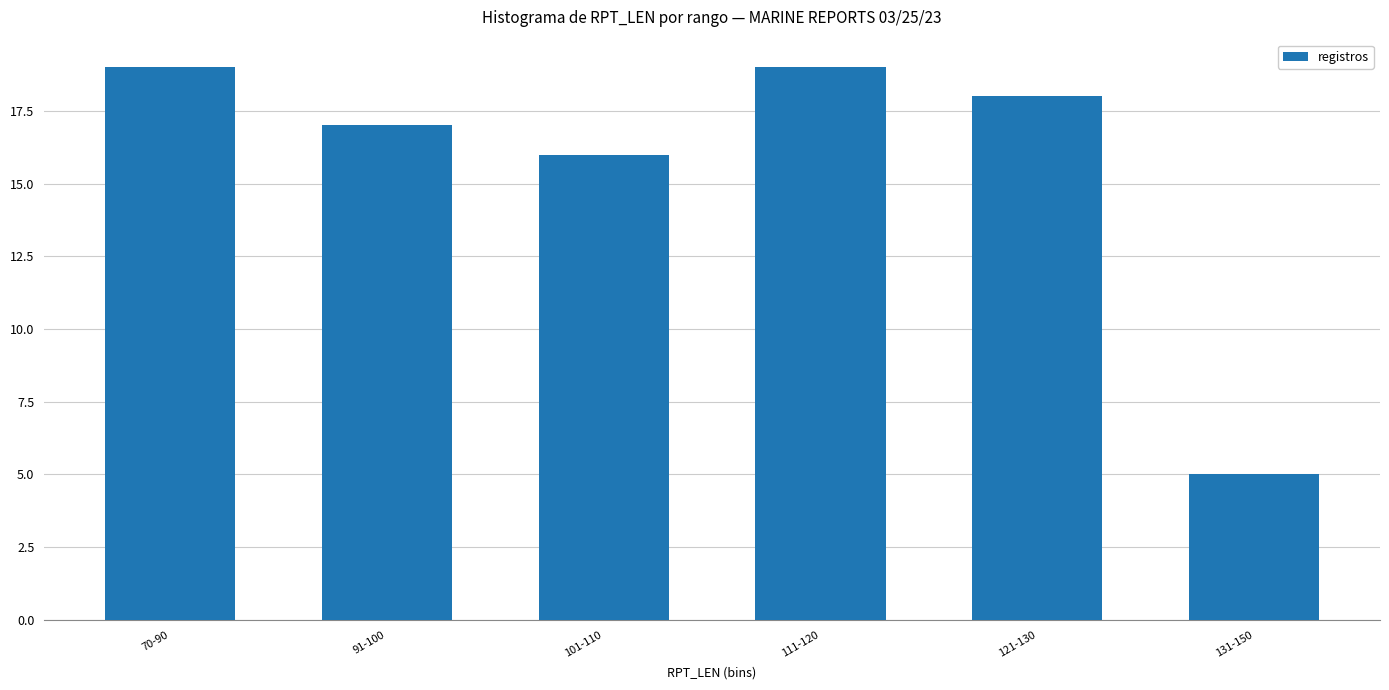

What is the smallest value displayed?

5